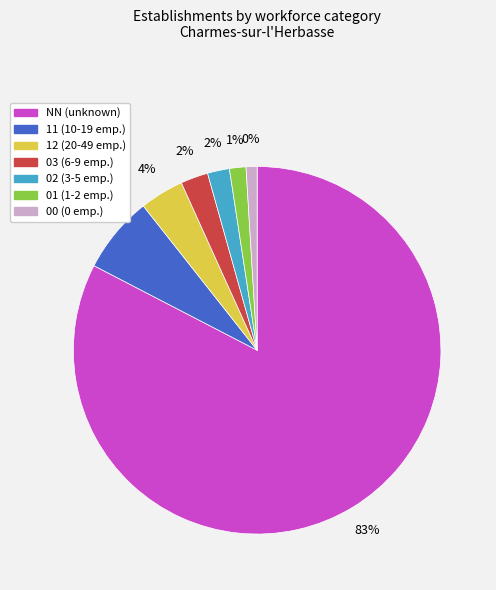

The 03 slice represents 2% of the pie. True or false?

True